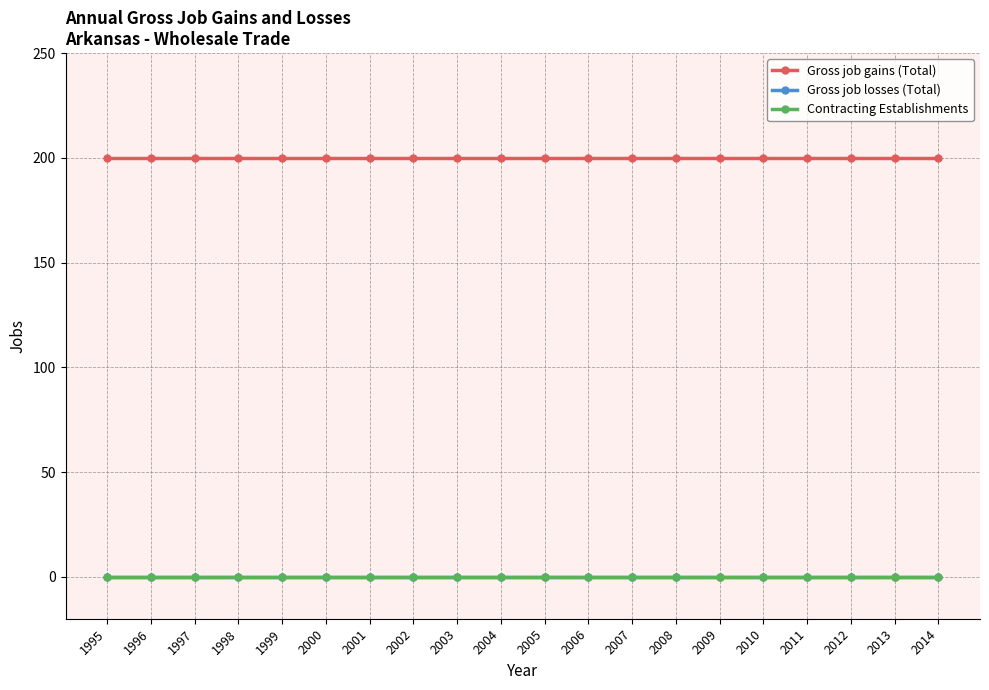

At which category is the sum across all series the highest?

1995